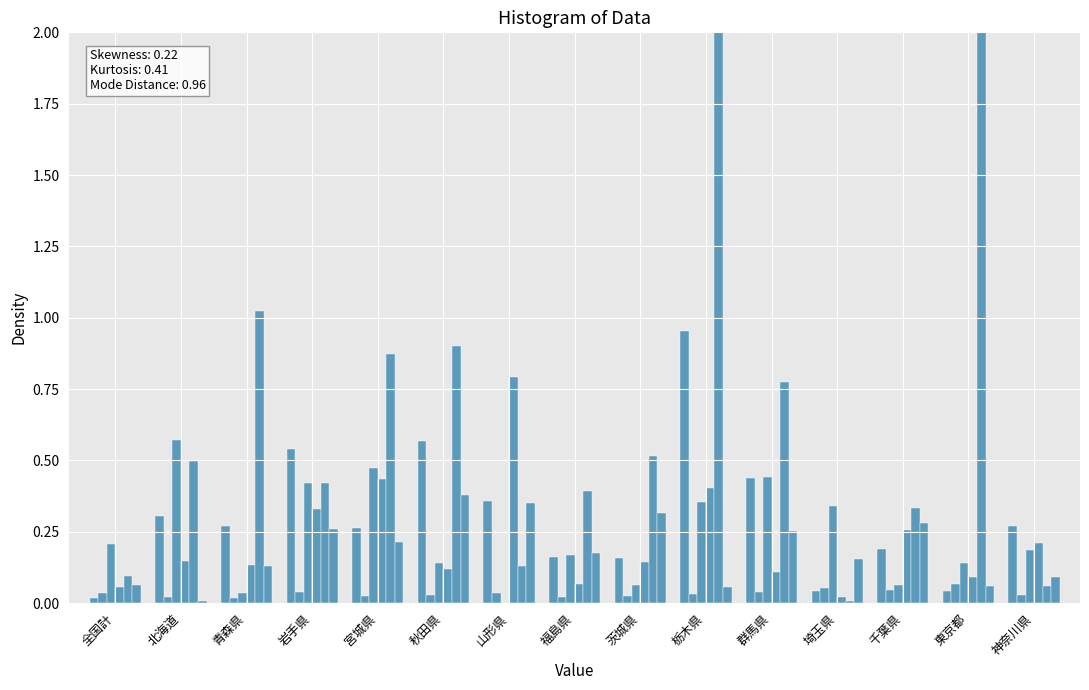

Read the col_13 (資格返戻) value at 神奈川県.

0.2